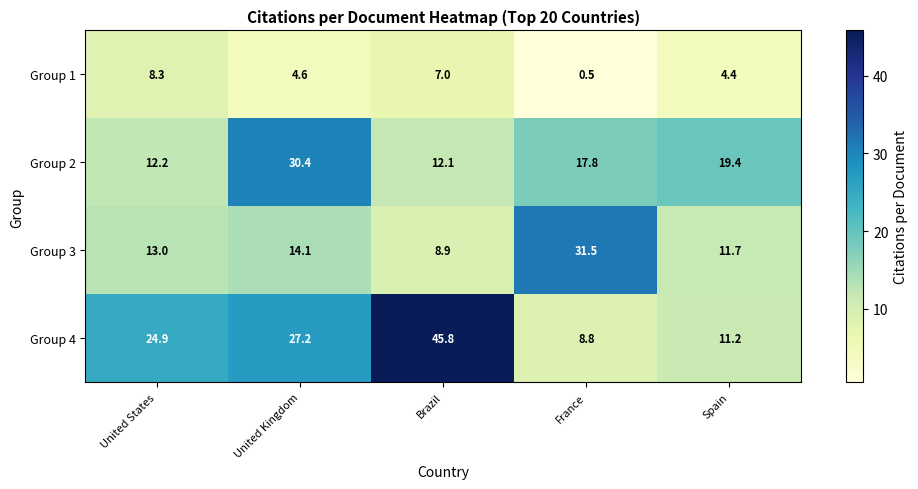

Reading left to right, extract all data points from this chart.

Group 1: 8.3	4.6	7.0	0.5	4.4
Group 2: 12.2	30.4	12.1	17.8	19.4
Group 3: 13.0	14.1	8.9	31.5	11.7
Group 4: 24.9	27.2	45.8	8.8	11.2